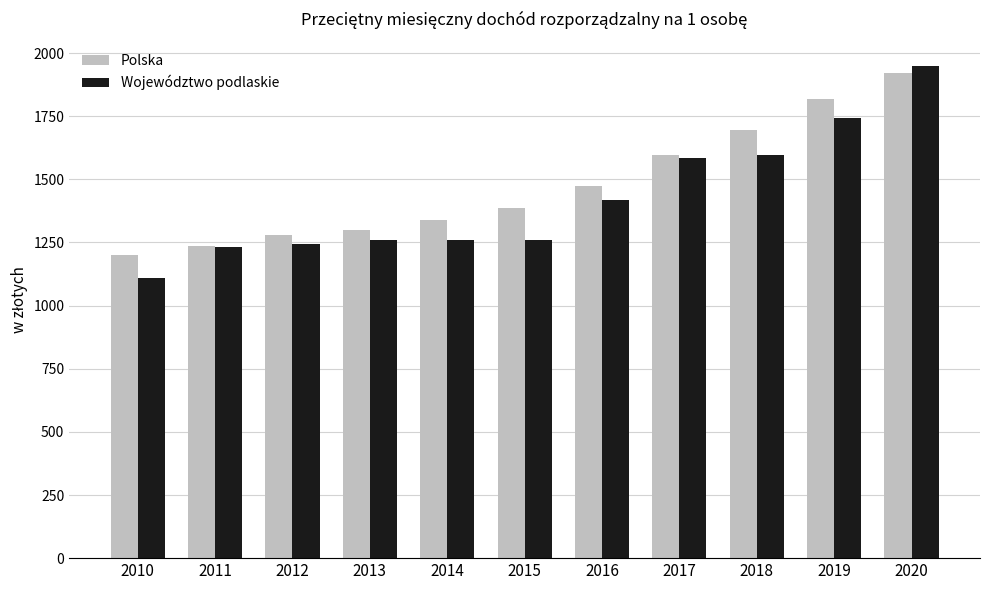

What is the spread (max minus min) of values at 2014?

81.8